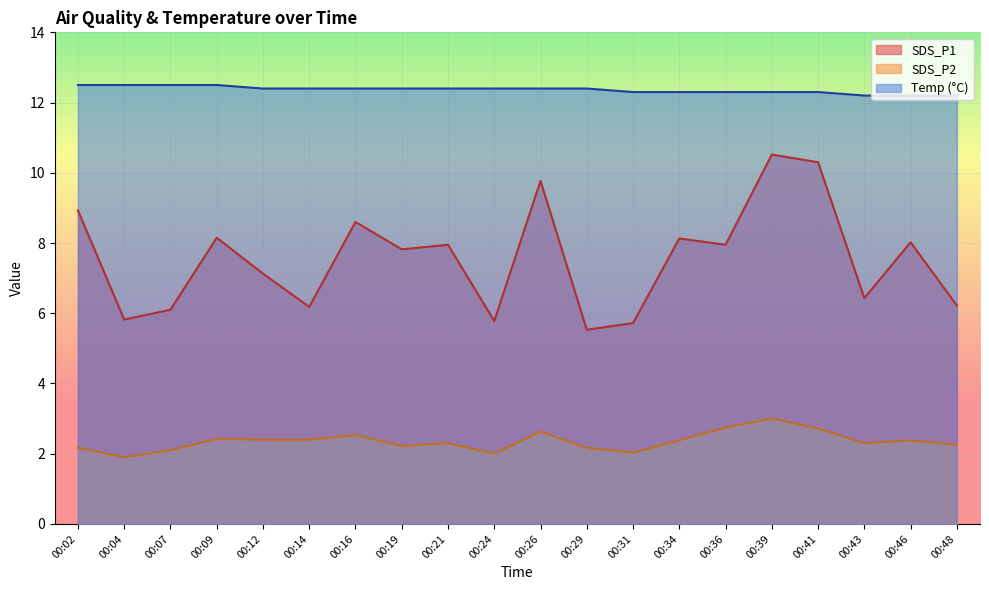

How many series are shown in this chart?

3